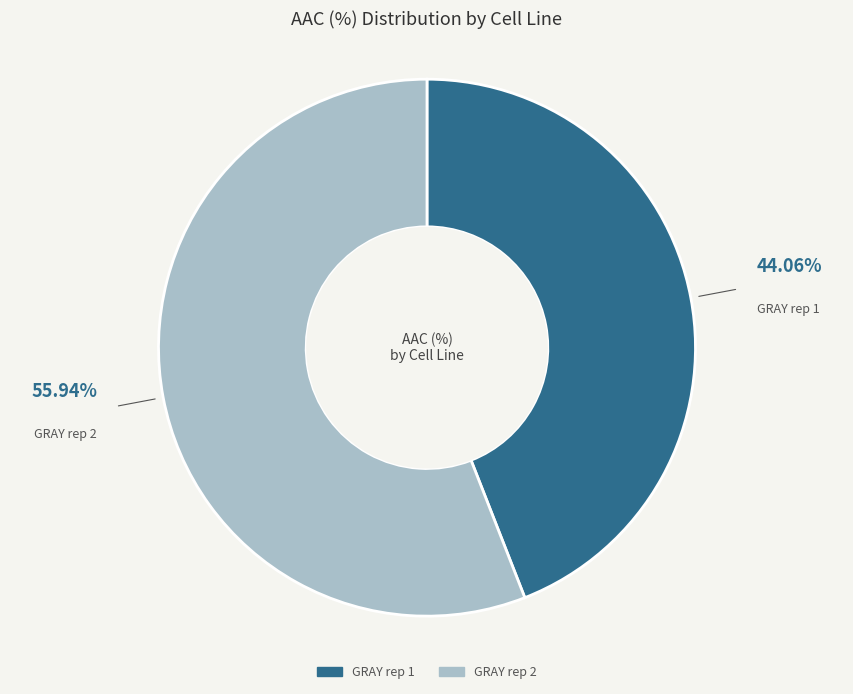

What percentage is the GRAY rep 1 slice, to the nearest percent?

44%